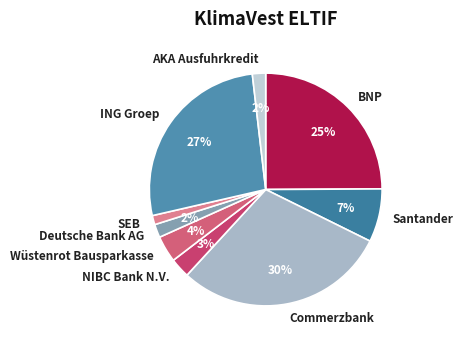

How many slices are in this pie chart?

9